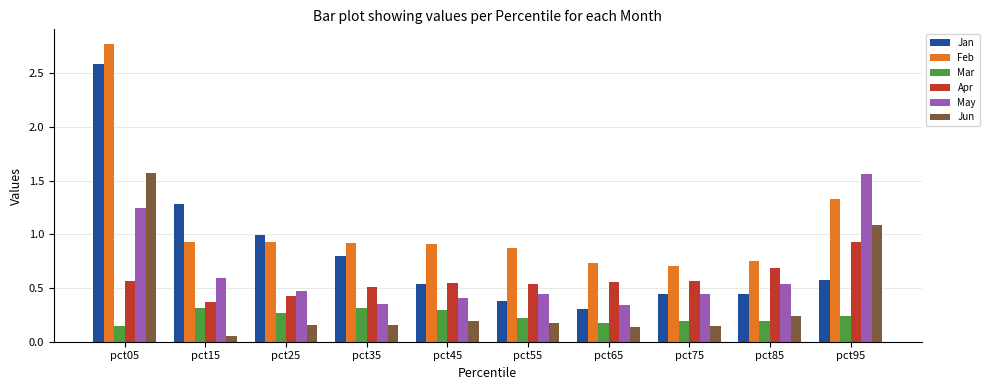

The Jan series shows 1.0 at pct95. True or false?

False